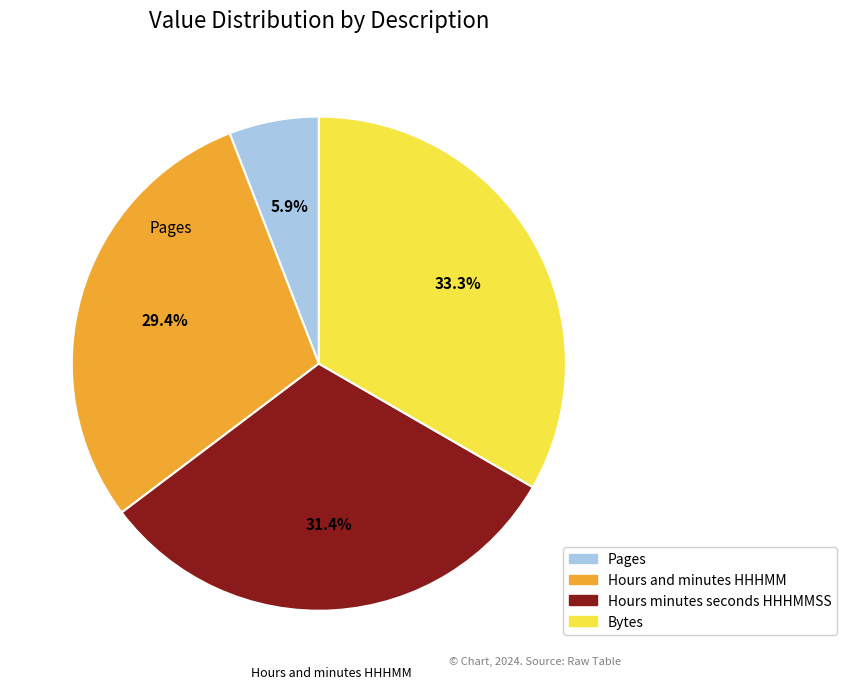

To the nearest percent, what percentage of the pie is Hours minutes seconds HHHMMSS?

31%